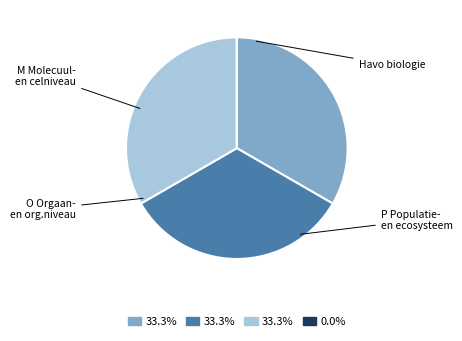

Does any single category account for the majority?

No